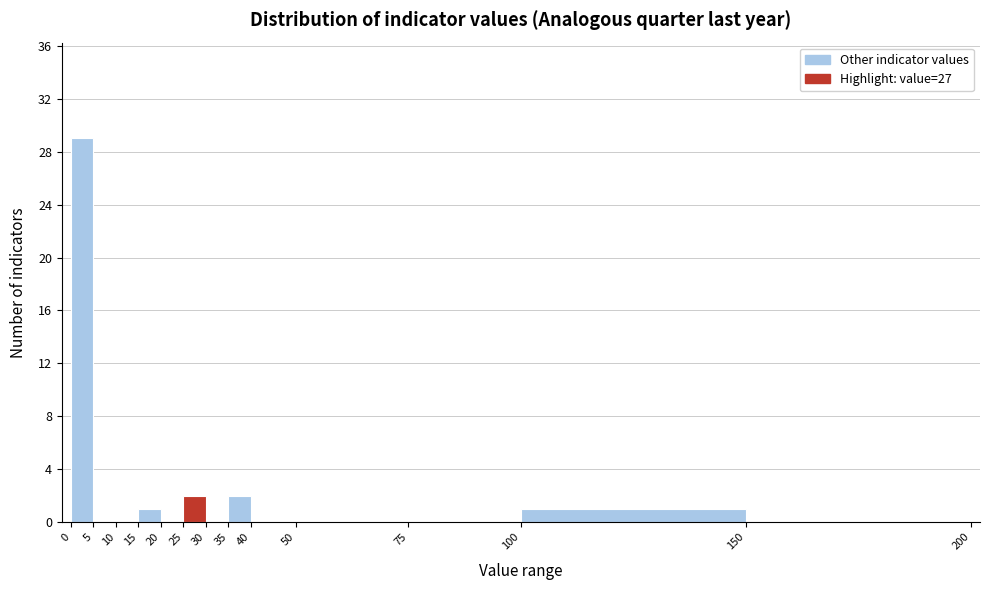

Which range on the x-axis has the tallest bar?

0 to 5